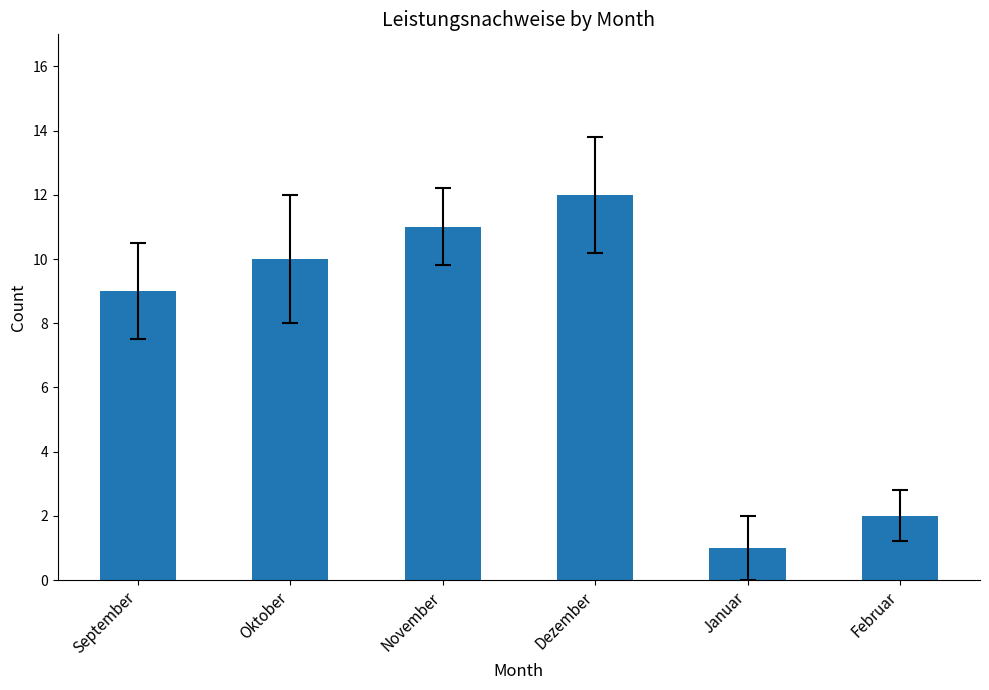

What is the difference between the maximum and minimum values?

11